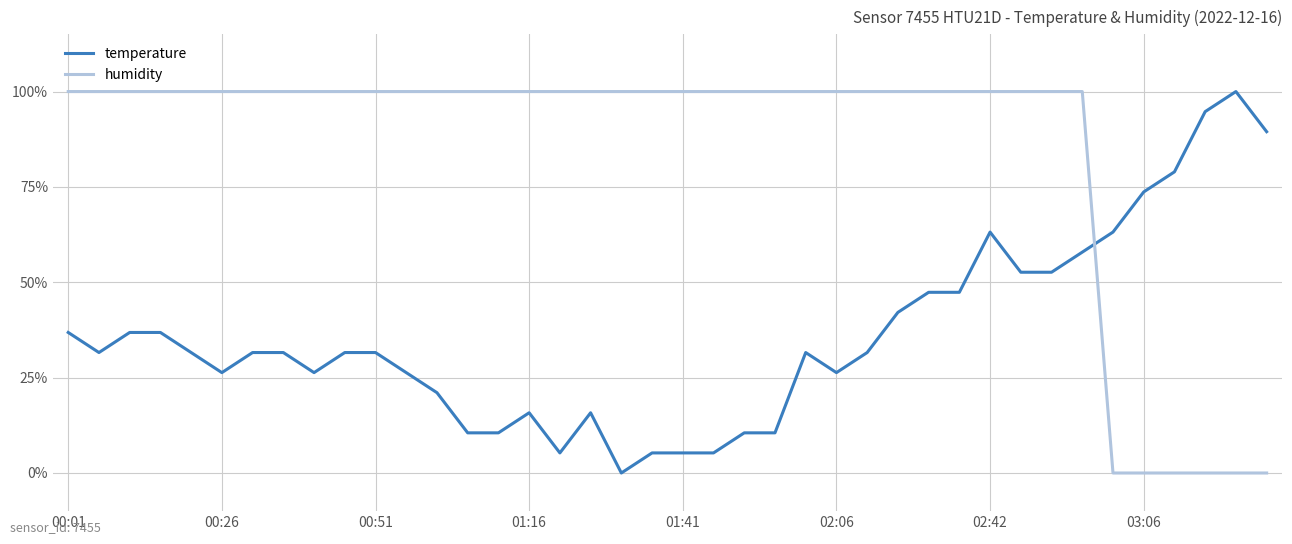

What is the greatest value displayed?

100.0